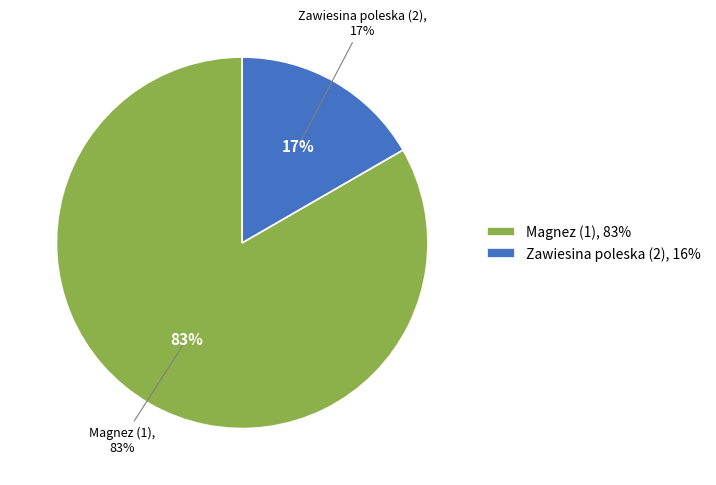

Rank the categories by value from highest to lowest.

Magnez (1), Zawiesina poleska (2)